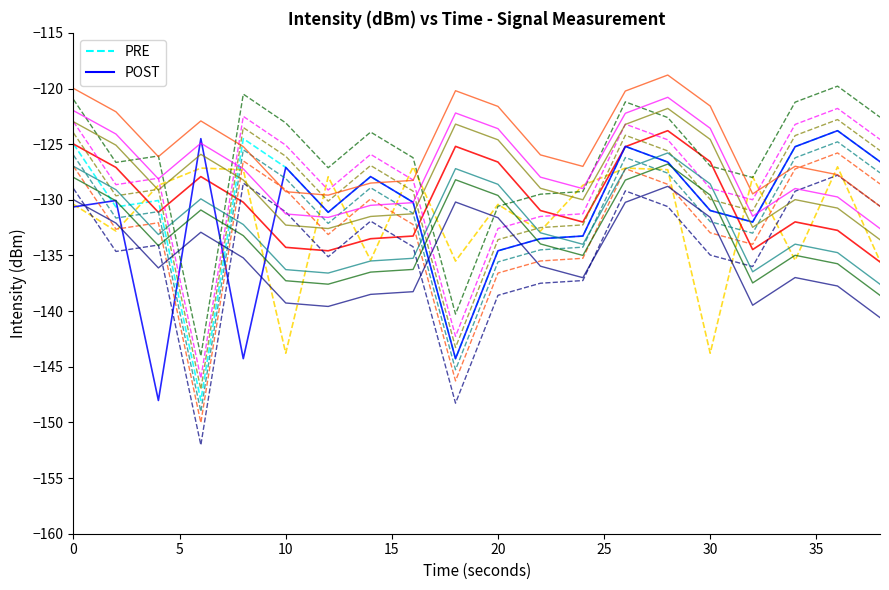

Which series has the largest range (max minus min)?

PRE